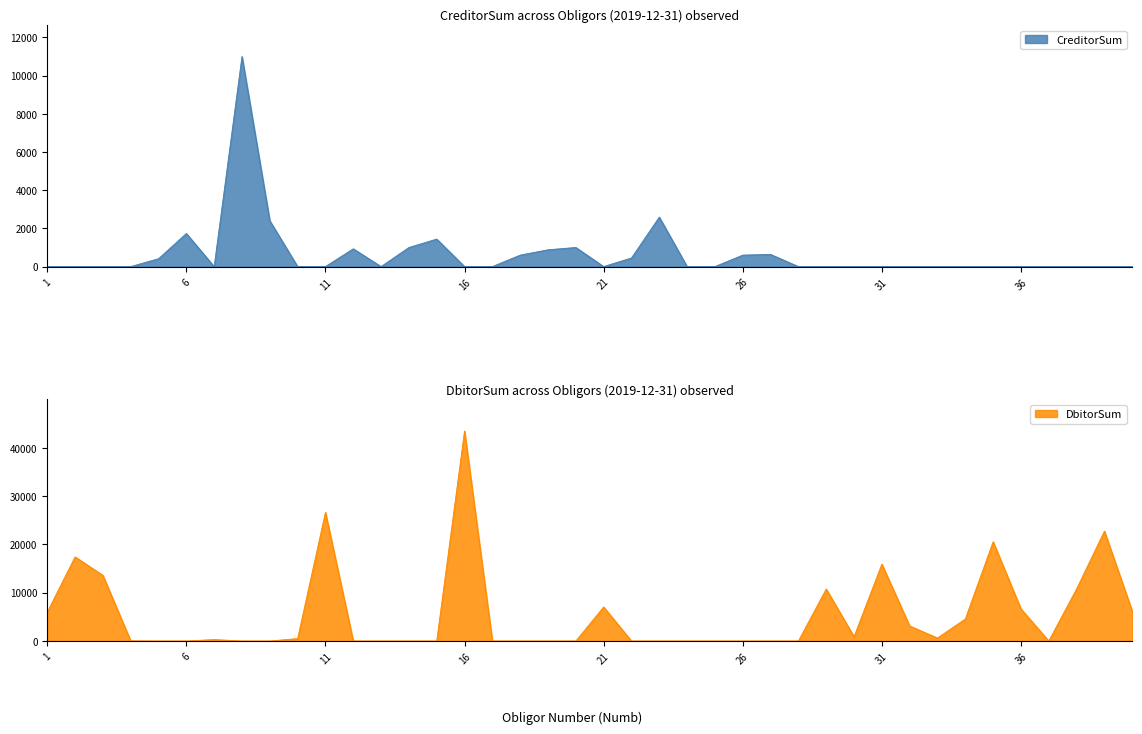

Reading left to right, transcribe all the data shown in this chart.

CreditorSum: 1=0.0	2=0.0	3=0.0	4=0.0	5=411.1	6=1733.5	7=0.0	8=11000.0	9=2400.0	10=0.0	11=0.0	12=930.0	13=0.0	14=1000.0	15=1440.0	16=0.0	17=0.0	18=600.0	19=879.0	20=1000.0	21=0.0	22=450.0	23=2590.0	24=0.0	25=0.0	26=600.0	27=636.0	28=0.0	29=0.0	30=0.0	31=0.0	32=0.0	33=0.0	34=0.0	35=0.0	36=0.0	37=0.0	38=0.0	39=0.0	40=0.0
DbitorSum: 1=5946.9	2=17407.6	3=13590.6	4=33.7	5=0.0	6=0.0	7=300.0	8=0.0	9=0.0	10=500.0	11=26631.0	12=0.0	13=0.0	14=0.0	15=0.0	16=43467.1	17=0.0	18=0.0	19=0.0	20=0.0	21=7042.9	22=0.0	23=0.0	24=0.0	25=0.0	26=0.0	27=0.0	28=0.0	29=10753.1	30=906.2	31=15906.5	32=3107.8	33=619.8	34=4557.2	35=20542.5	36=6644.8	37=0.0	38=10793.2	39=22736.7	40=6169.1